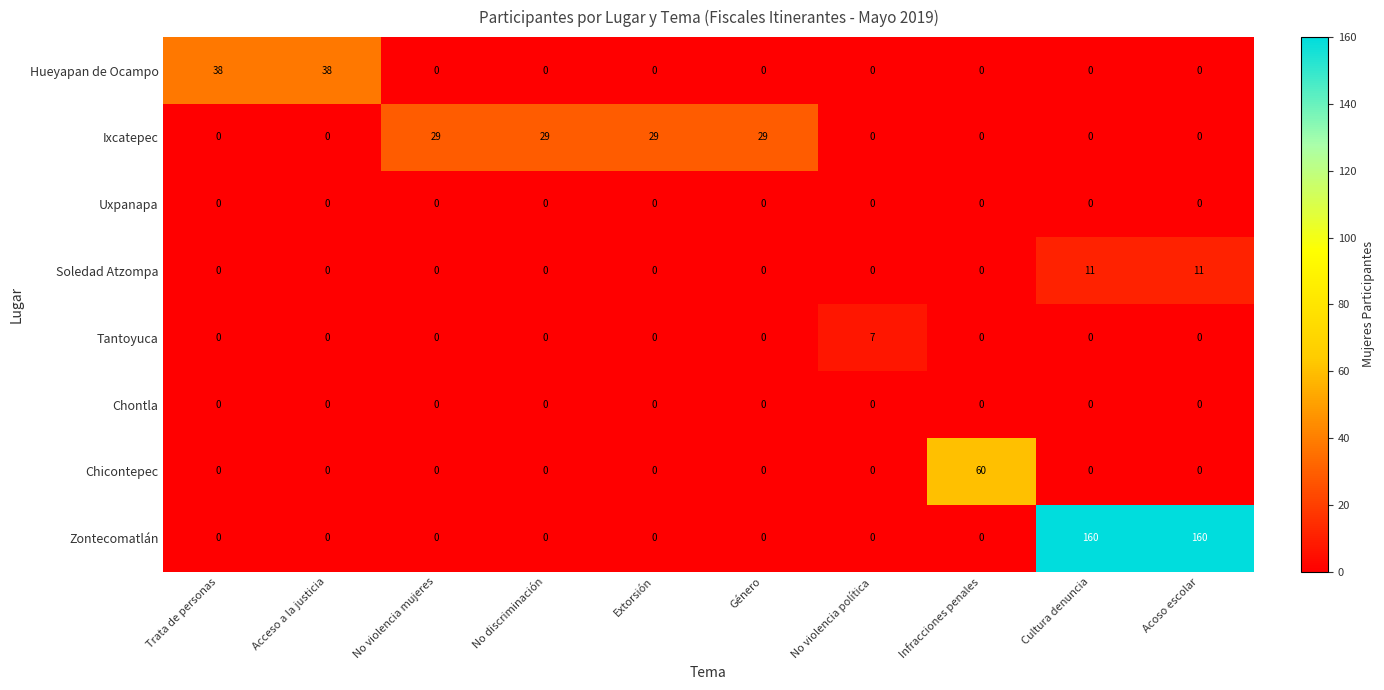

True or false: Ixcatepec has a value of 0 at No violencia política.

True